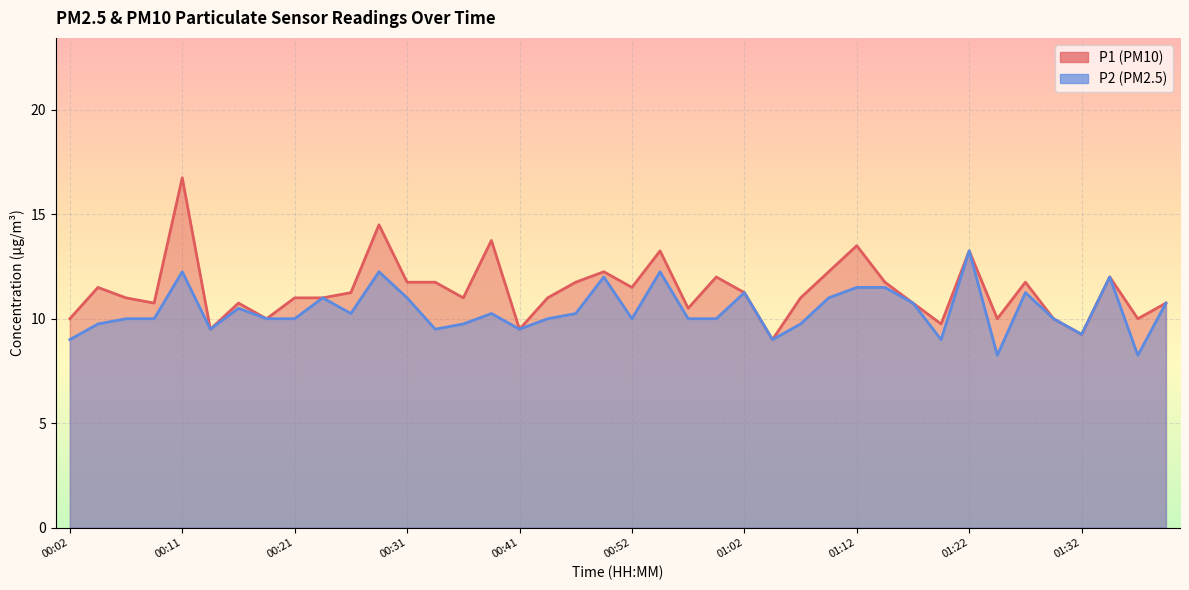

Reading left to right, transcribe all the data shown in this chart.

P1: 00:02=10.0	00:04=11.5	00:07=11.0	00:09=10.8	00:11=16.8	00:14=9.5	00:16=10.8	00:19=10.0	00:21=11.0	00:24=11.0	00:26=11.2	00:29=14.5	00:31=11.8	00:34=11.8	00:36=11.0	00:38=13.8	00:41=9.5	00:43=11.0	00:47=11.8	00:50=12.2	00:52=11.5	00:55=13.2	00:57=10.5	01:00=12.0	01:02=11.2	01:05=9.0	01:07=11.0	01:10=12.2	01:12=13.5	01:15=11.8	01:17=10.8	01:19=9.8	01:22=13.2	01:24=10.0	01:27=11.8	01:30=10.0	01:32=9.2	01:35=12.0	01:37=10.0	01:39=10.8
P2: 00:02=9.0	00:04=9.8	00:07=10.0	00:09=10.0	00:11=12.2	00:14=9.5	00:16=10.5	00:19=10.0	00:21=10.0	00:24=11.0	00:26=10.2	00:29=12.2	00:31=11.0	00:34=9.5	00:36=9.8	00:38=10.2	00:41=9.5	00:43=10.0	00:47=10.2	00:50=12.0	00:52=10.0	00:55=12.2	00:57=10.0	01:00=10.0	01:02=11.2	01:05=9.0	01:07=9.8	01:10=11.0	01:12=11.5	01:15=11.5	01:17=10.8	01:19=9.0	01:22=13.2	01:24=8.2	01:27=11.2	01:30=10.0	01:32=9.2	01:35=12.0	01:37=8.2	01:39=10.8